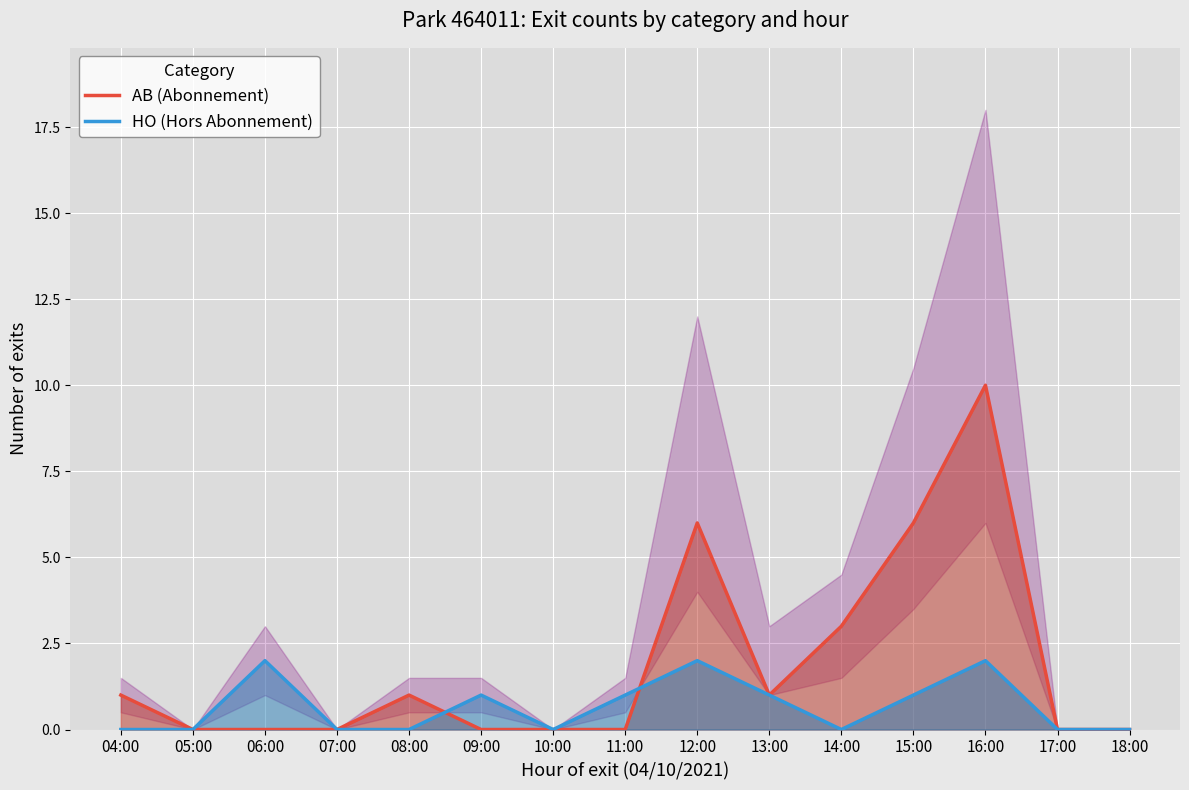

Is this an area chart (filled region under the line)?

No